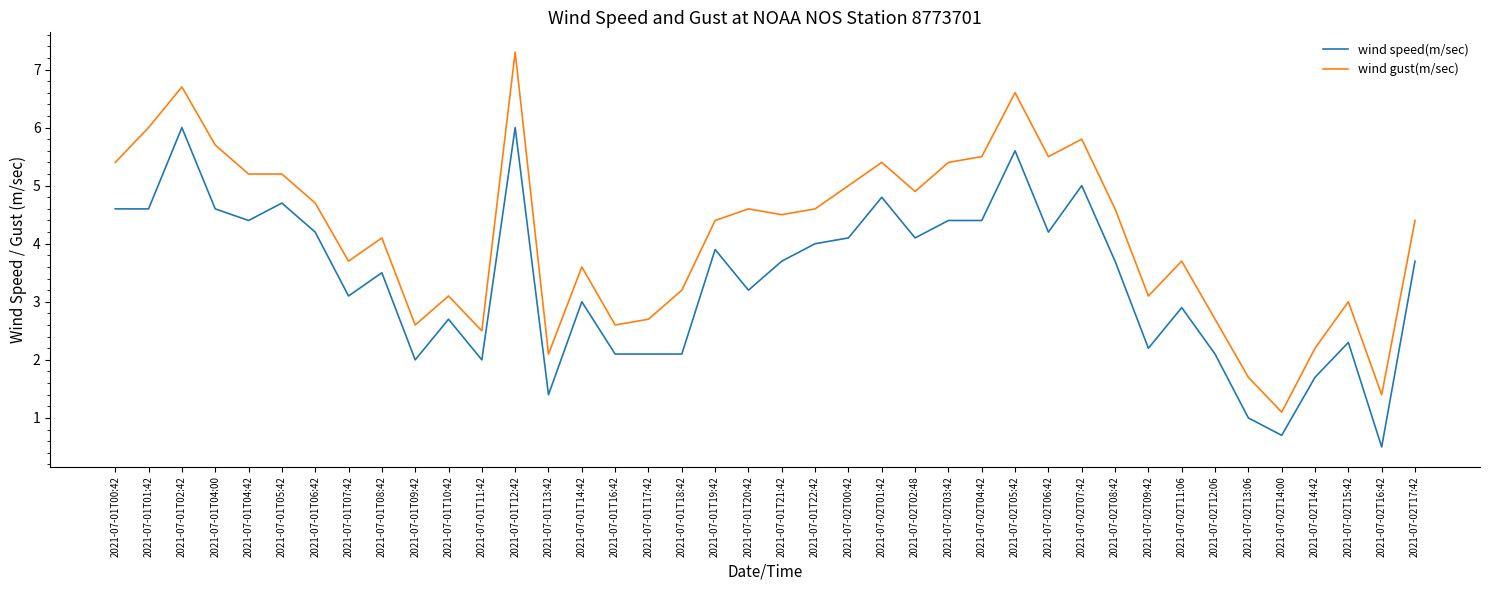

List the series in order of their overall mean, lowest first.

wind speed(m/sec), wind gust(m/sec)